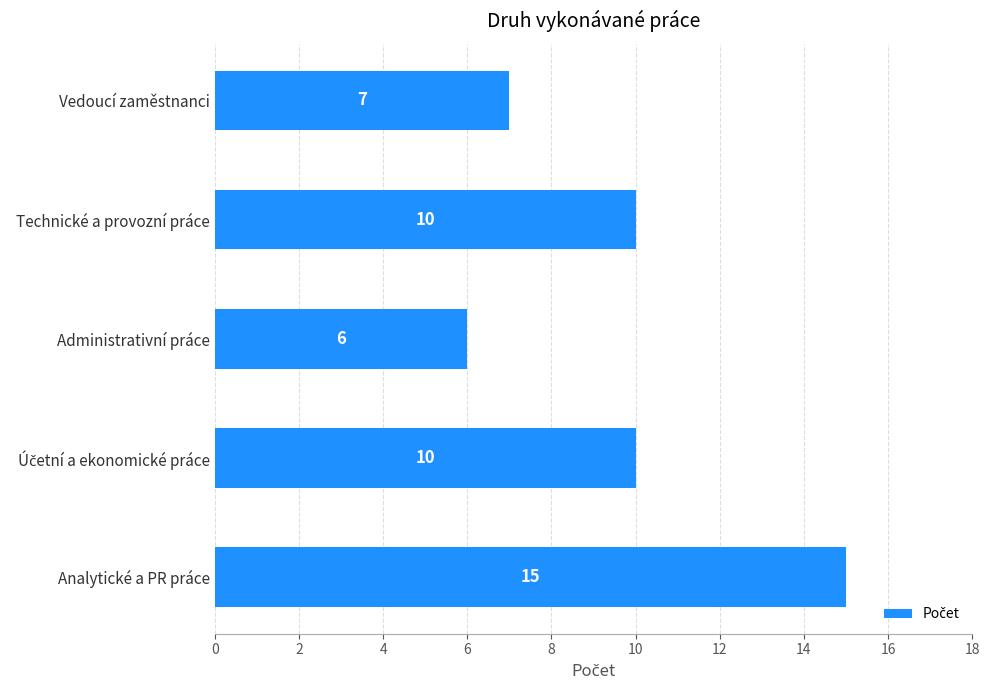

What is the difference between the maximum and minimum values?

9